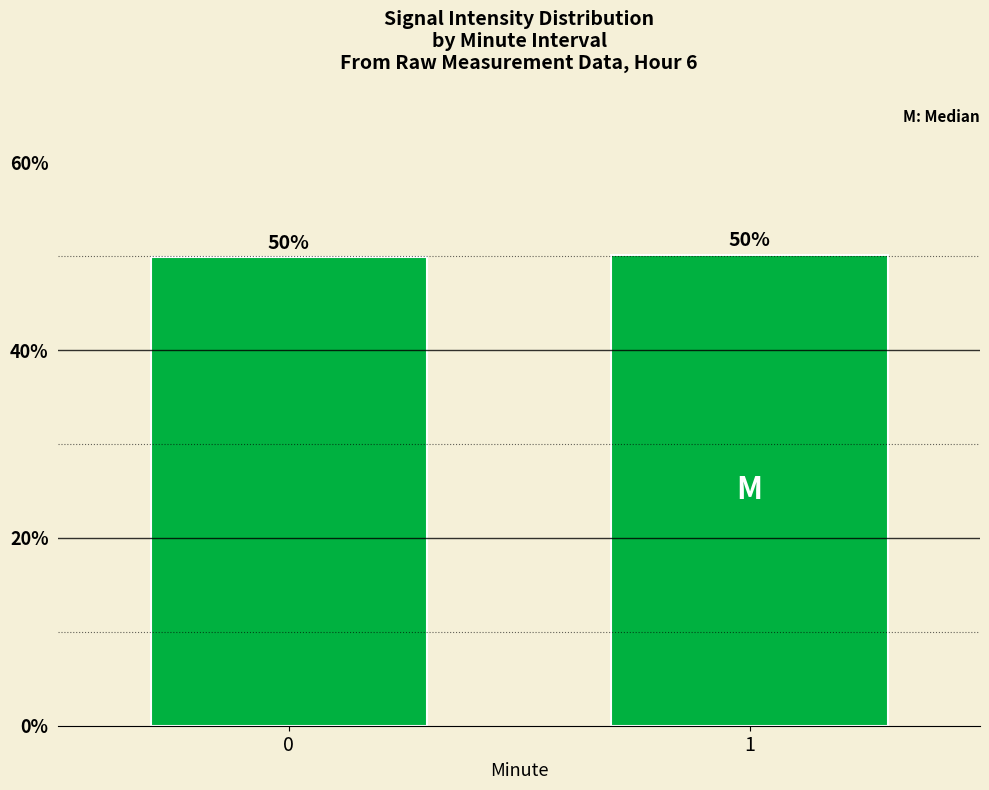

How many data points are less than 50?

1